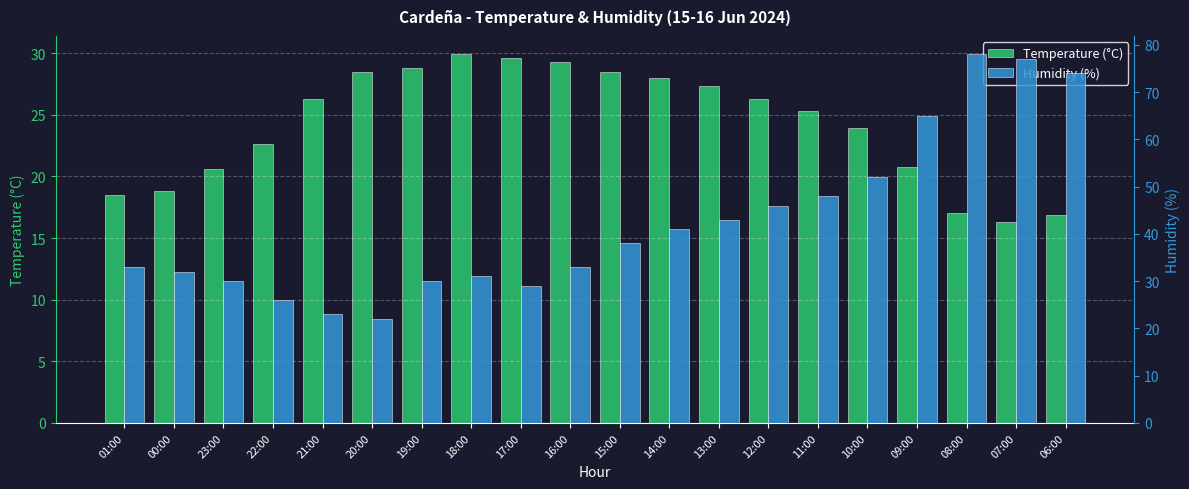

At which category does the chart reach its peak across all series?

08:00